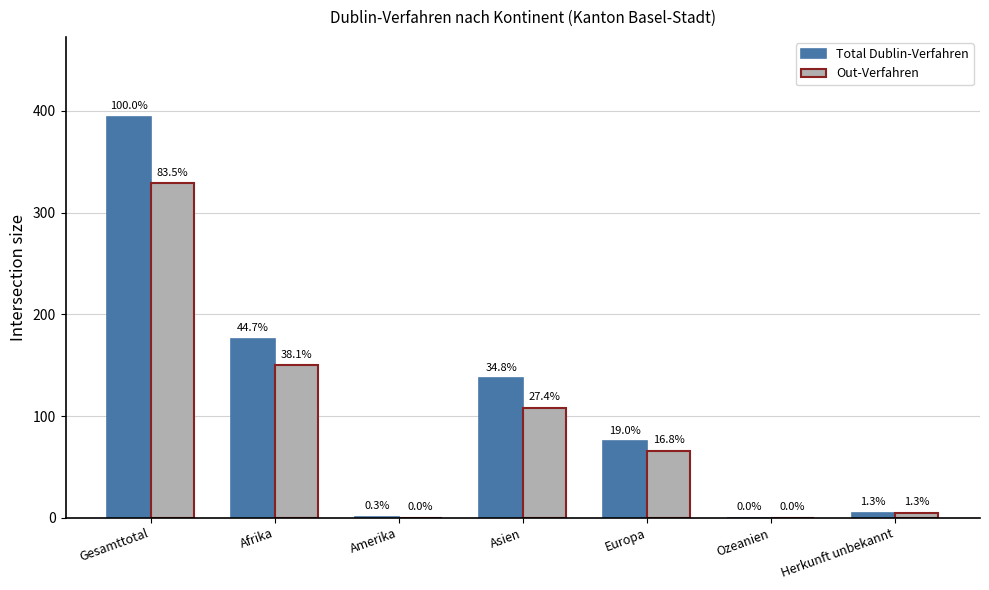

What is the sum of all Out-Verfahren values?

658